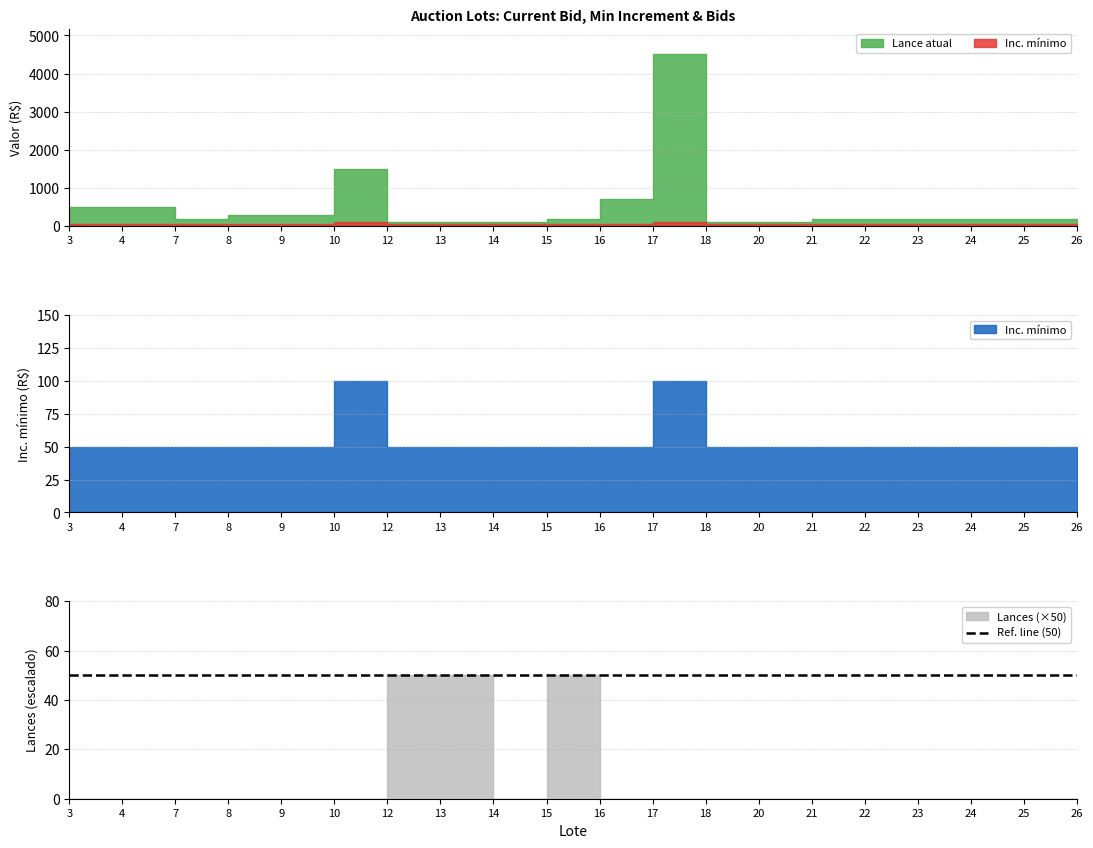

What is the average value of the Inc. minimo series?

55